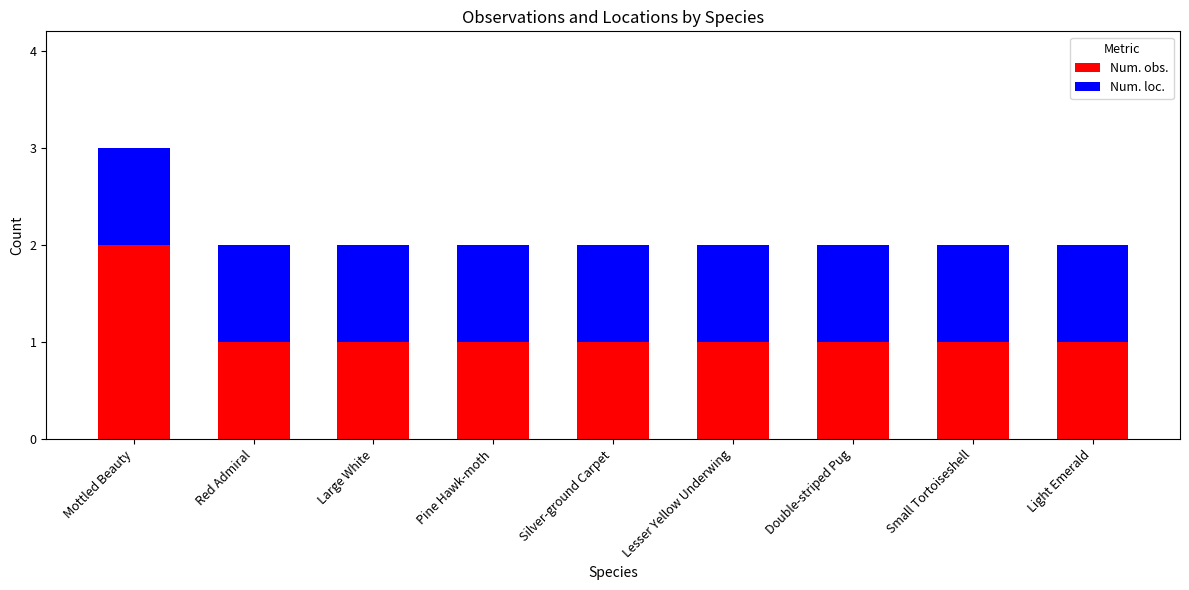

Which category has the highest value in the Num. obs. series?

Mottled Beauty